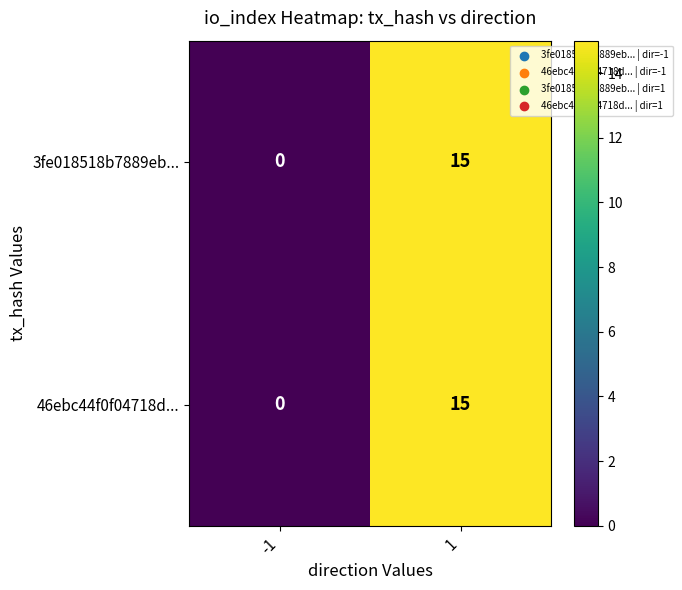

What is the maximum value for 3fe018518b7889eb...?

15